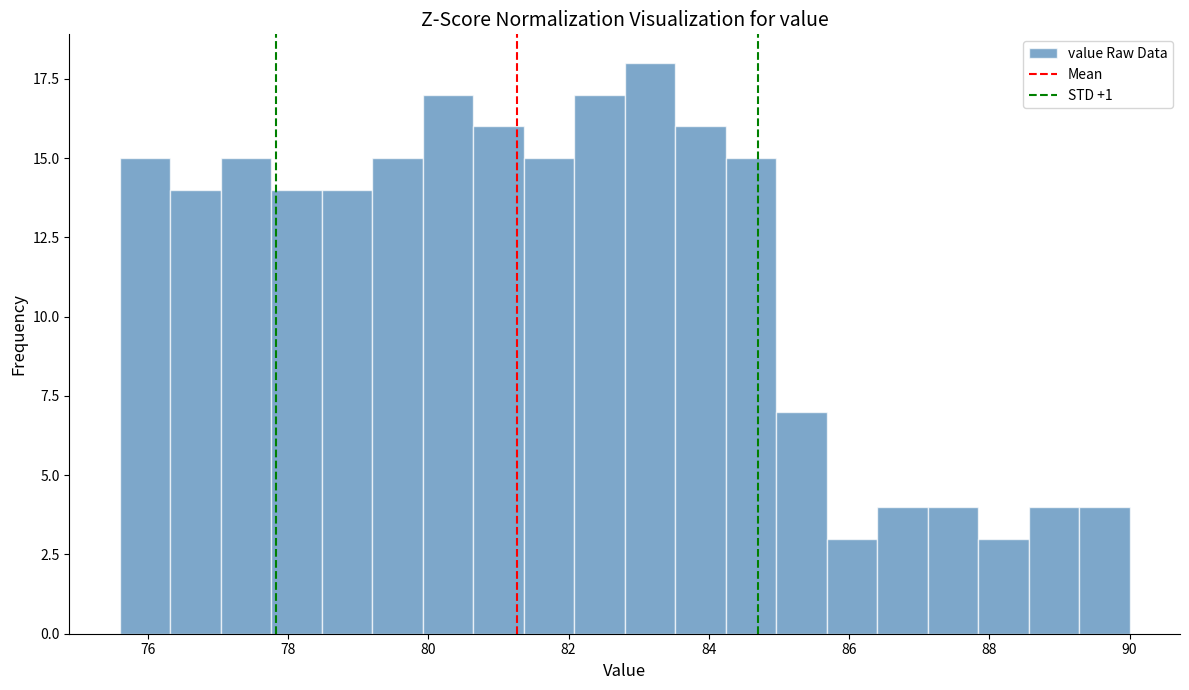

Around what value on the x-axis is the tallest bar? Give the approximate position of its centre, as read against the axis.

83.2